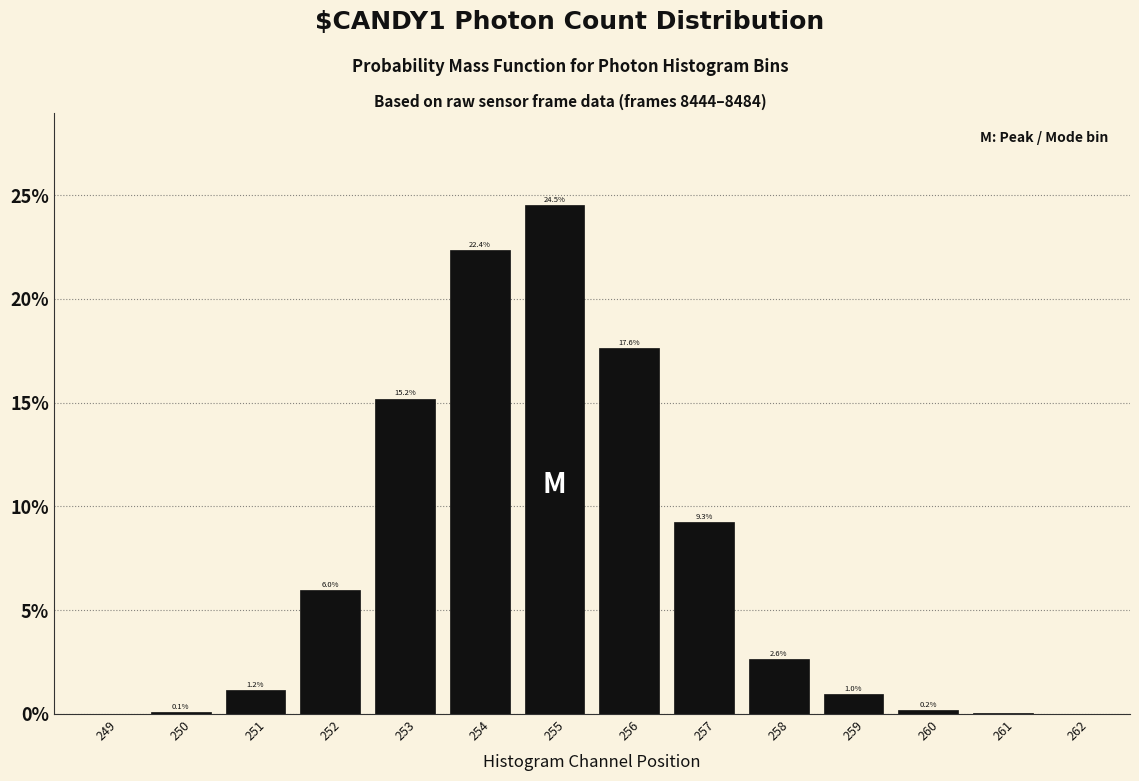

At which category does the chart reach its peak across all series?

255